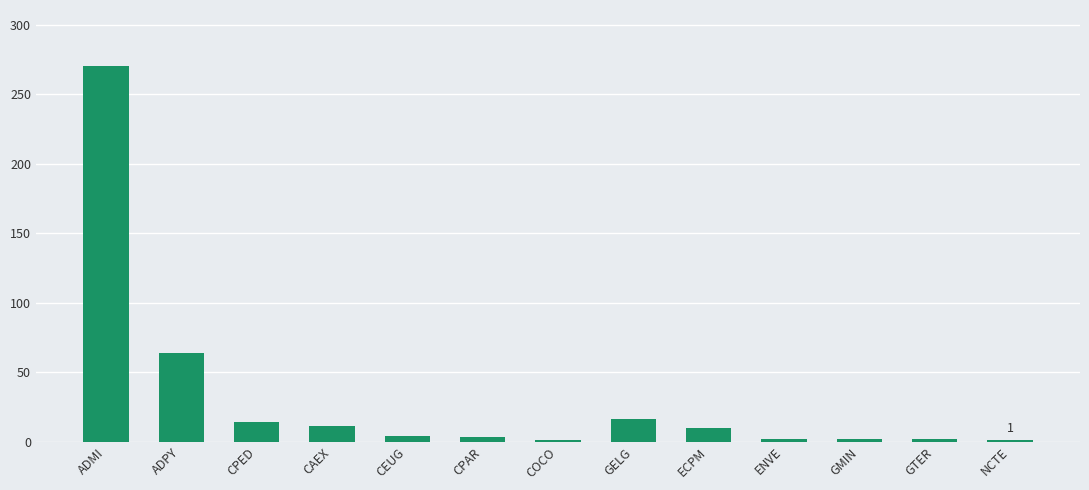

What is the label of the 4th bar from the right?

ENVE